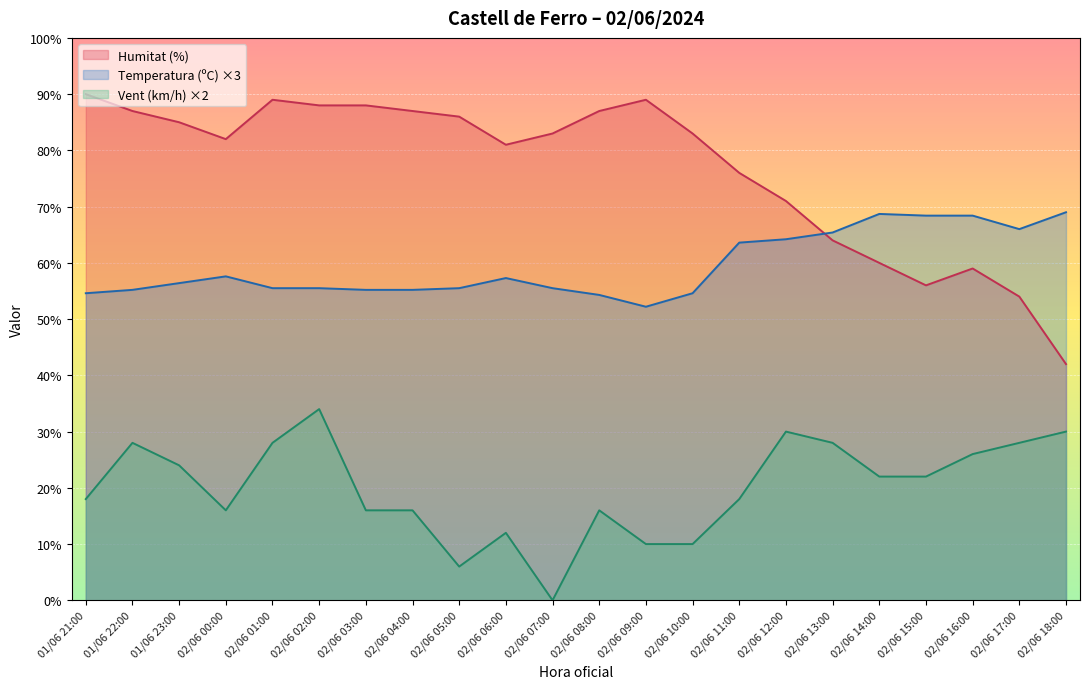

What is the difference between the Humitat (%) values at 02/06 01:00 and 02/06 05:00?

3.0